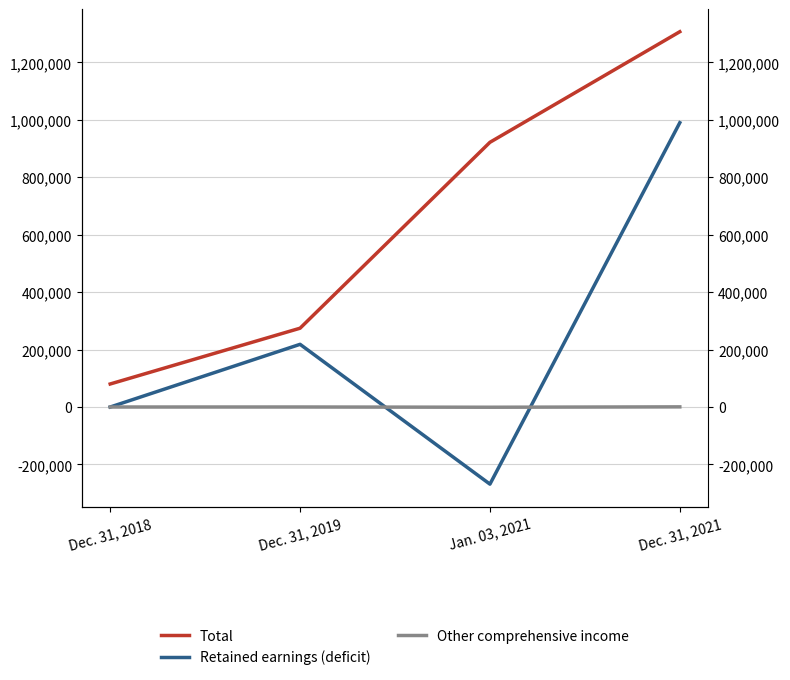

What is the total value across all series at Jan. 03, 2021?

652636